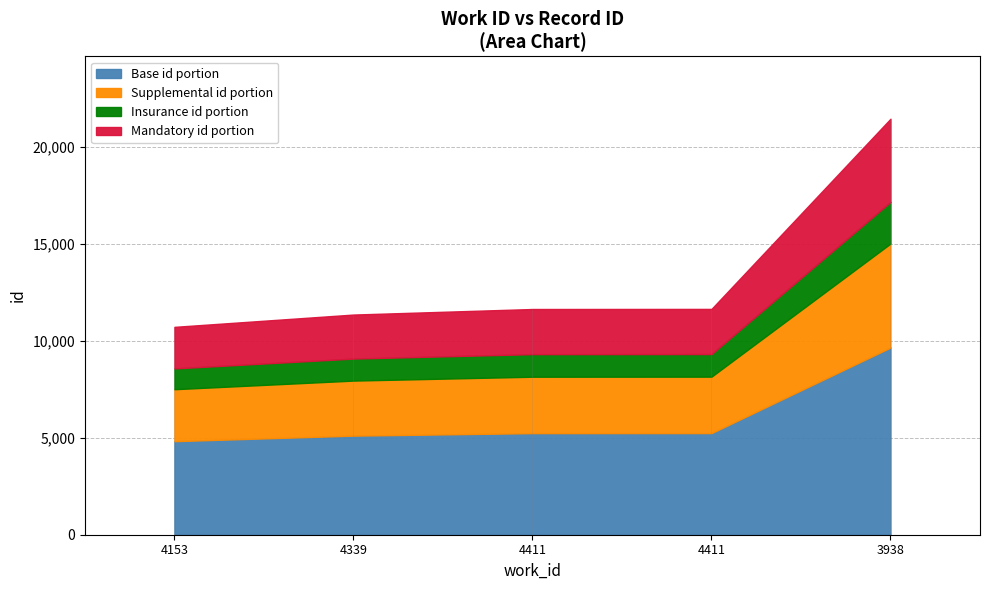

What is the sum of the values at 4153 and 4411?

10057.1